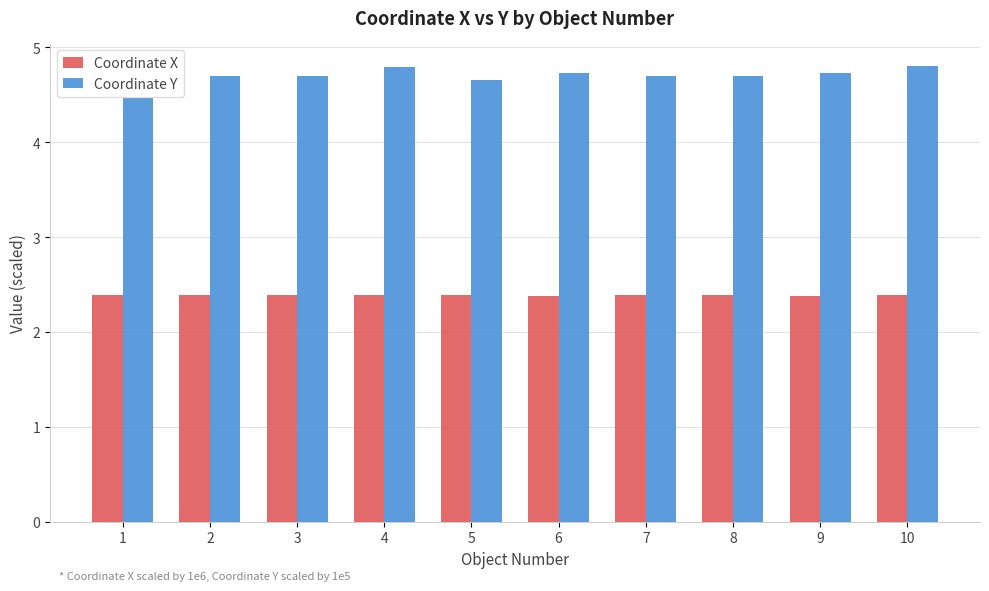

The Coordinate X series shows 1.7 at 4. True or false?

False